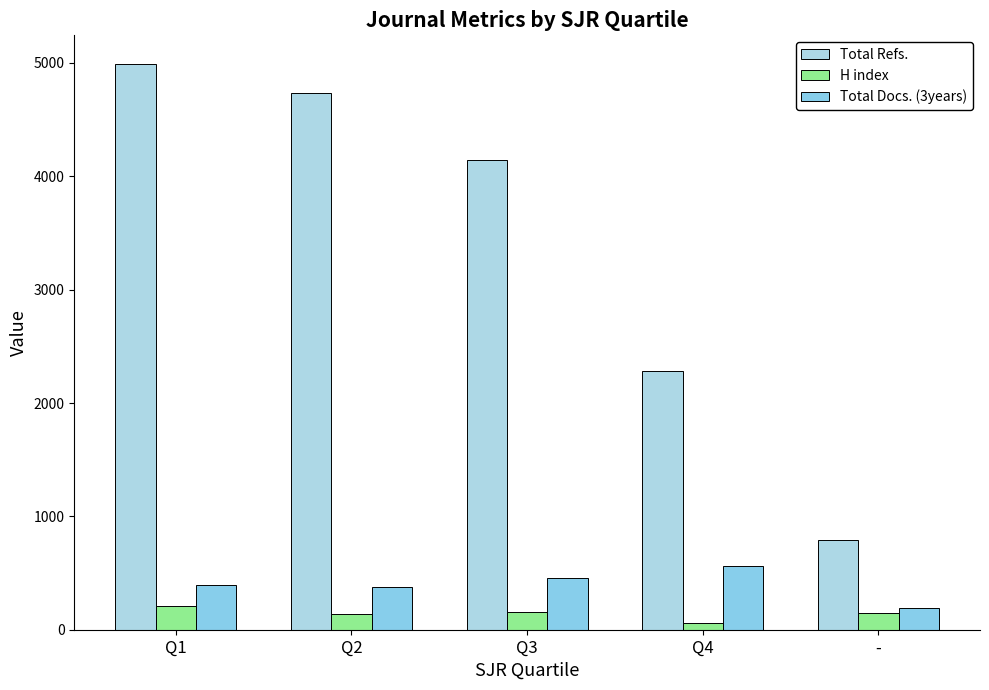

What is the label of the 5th bar from the left?

-